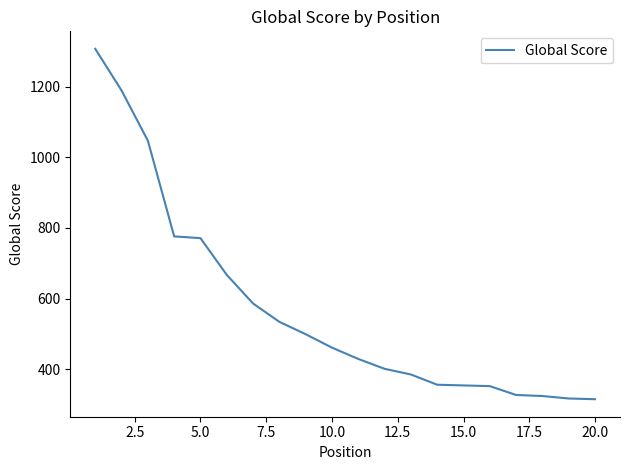

What is the greatest value displayed?

1307